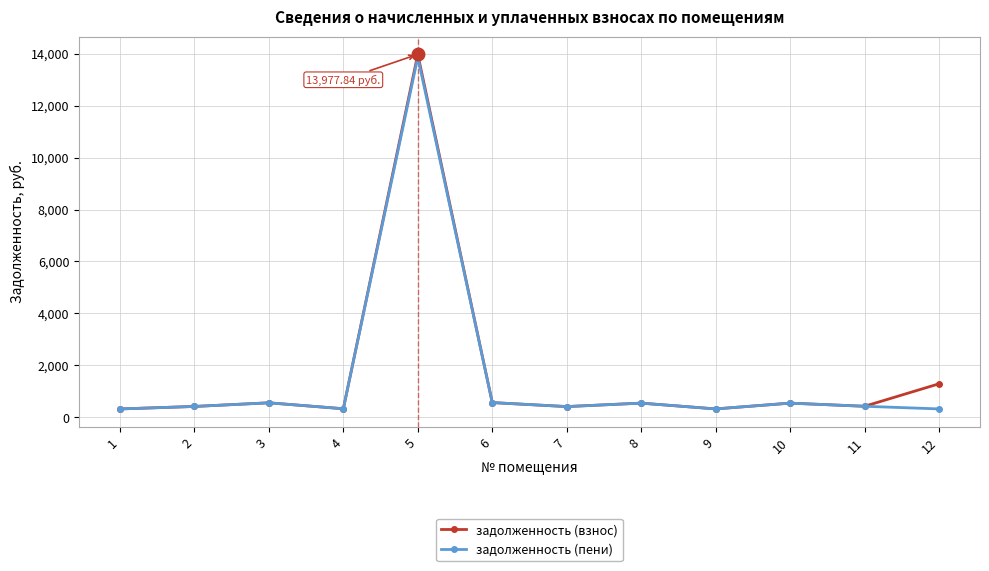

Which series has the widest spread of values?

задолженность (взнос)